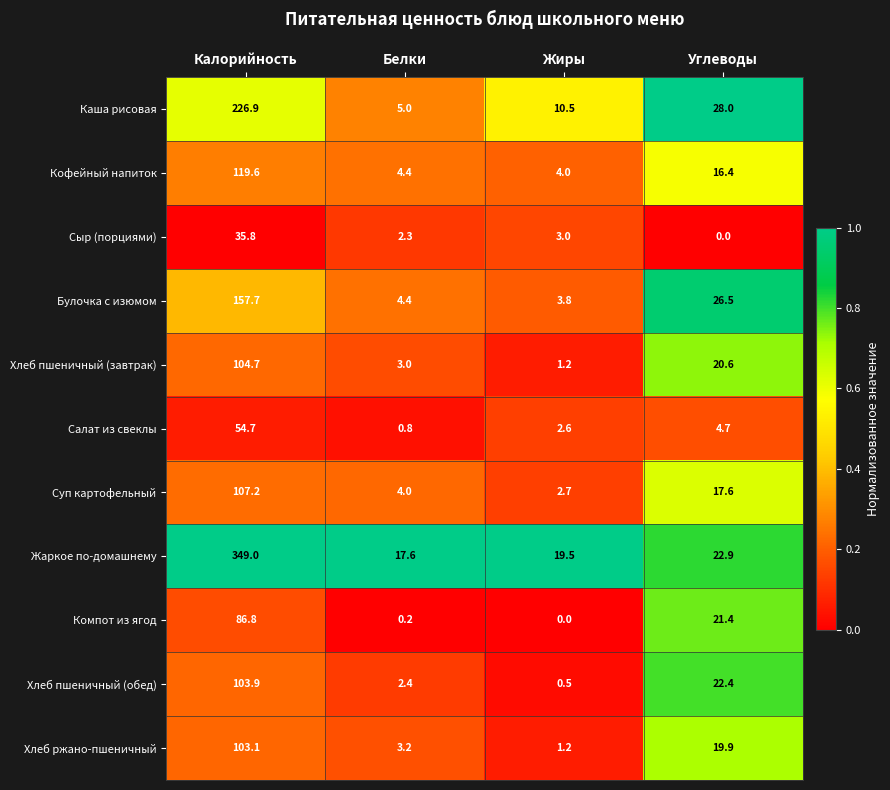

What is the difference between the second highest and second lowest values in the Жаркое по-домашнему series?

3.4